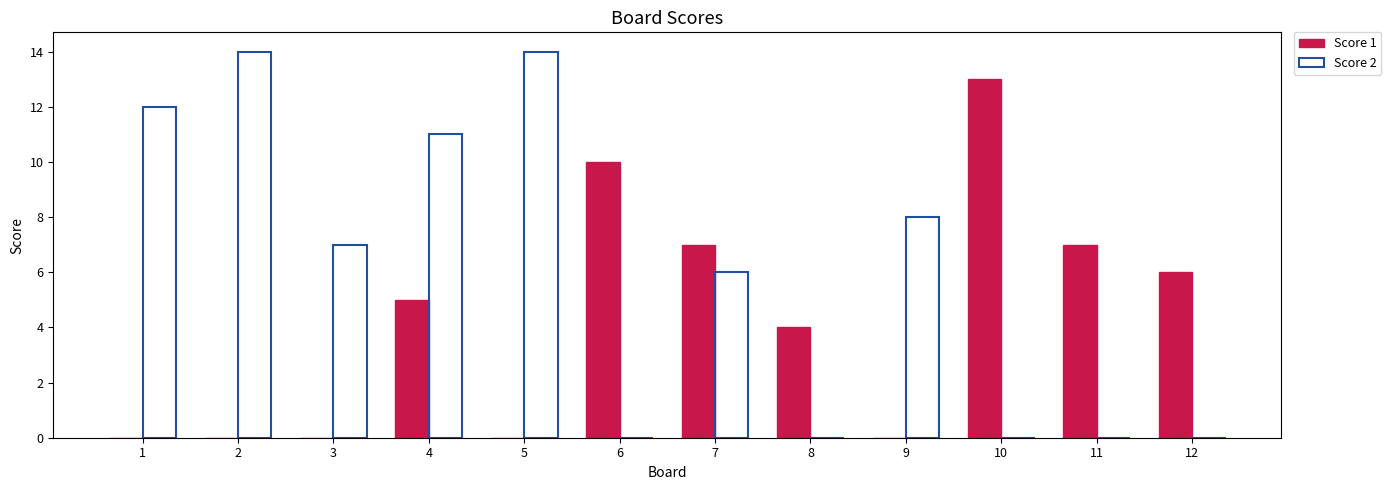

Reading left to right, what are all the values shown in this chart?

Score 1: 1=0	2=0	3=0	4=5	5=0	6=10	7=7	8=4	9=0	10=13	11=7	12=6
Score 2: 1=12	2=14	3=7	4=11	5=14	6=0	7=6	8=0	9=8	10=0	11=0	12=0